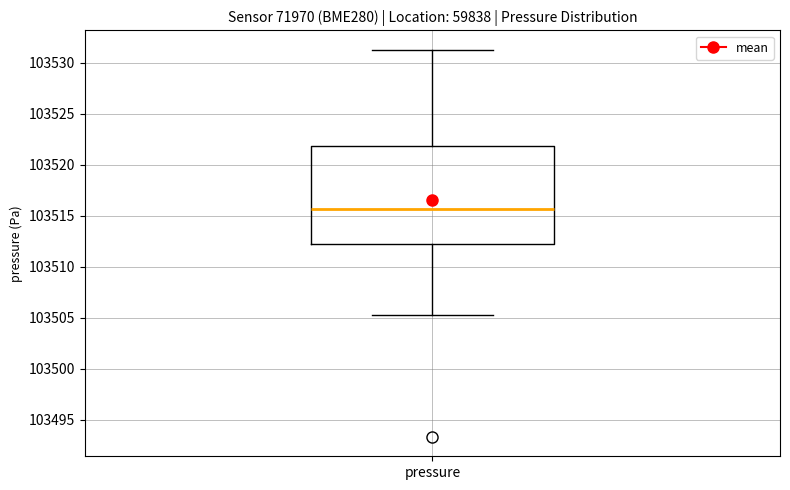

Read this box plot against the y-axis: the position of the median line, the range covered by the box, and the ends of both whiskers. The values are not printed on the chart, so give them approximately, as read against the axis.

median 103515.5, box 103512.0 to 103522.0, whiskers 103505.5 to 103531.5